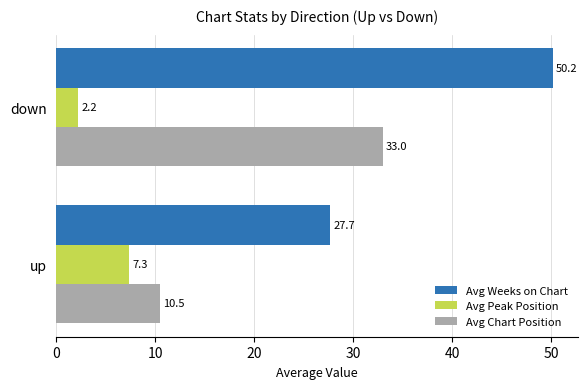

True or false: Avg Weeks on Chart has a value of 48.1 at up.

False